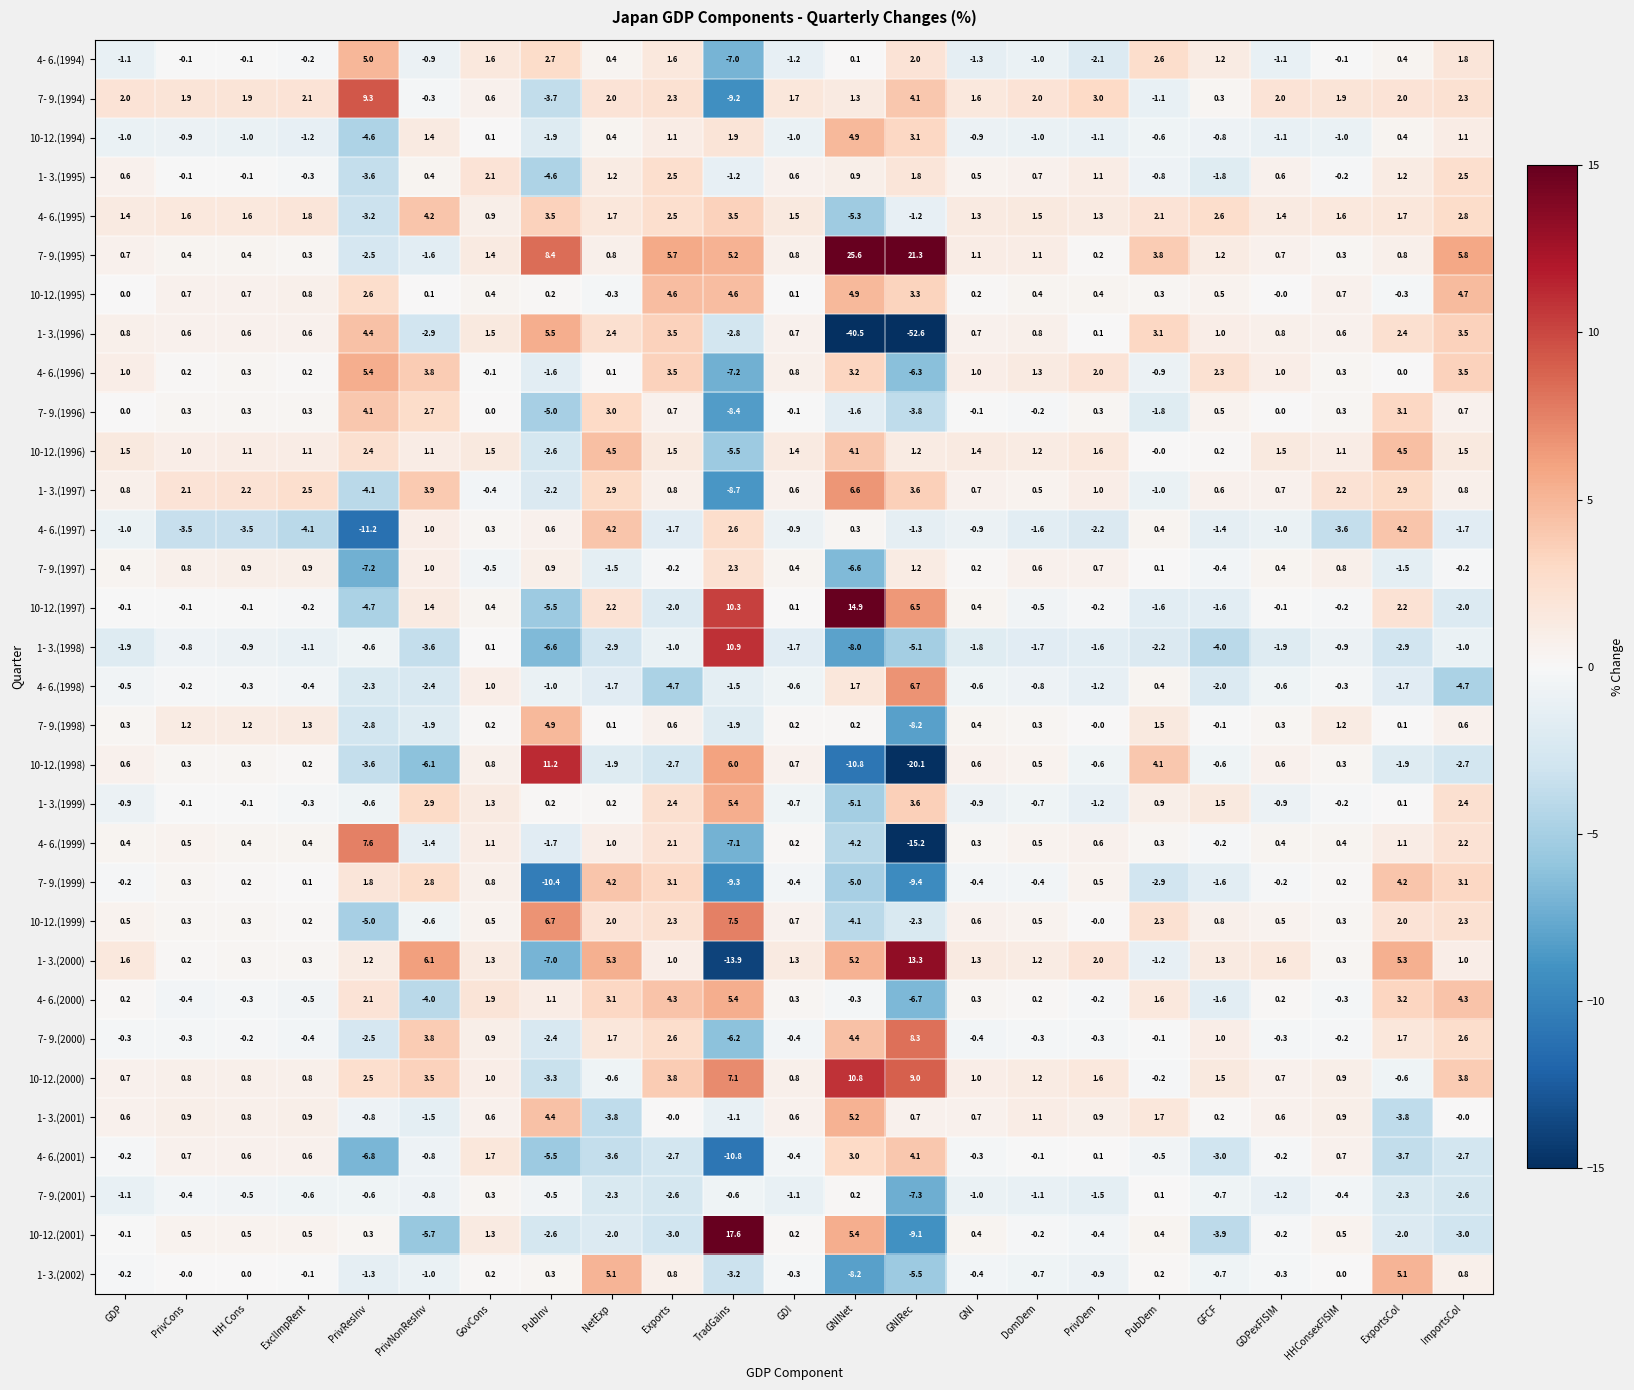

At which label does 1- 3.(1999) first exceed 0?

PrivNonResInv